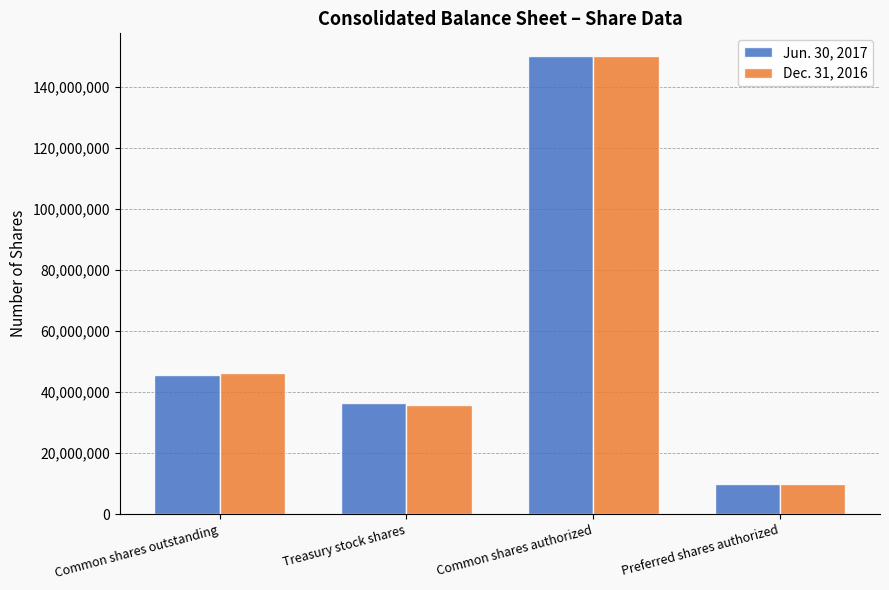

How many bars are there in total?

8